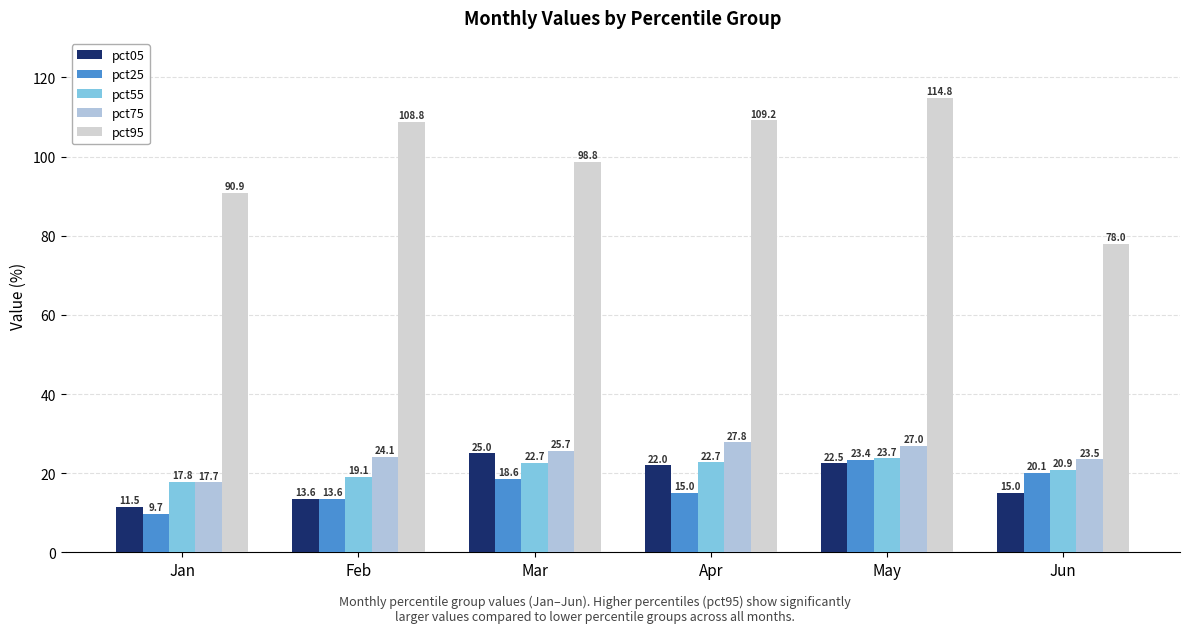

Is it true that pct95 equals 78.0 at Jun?

True